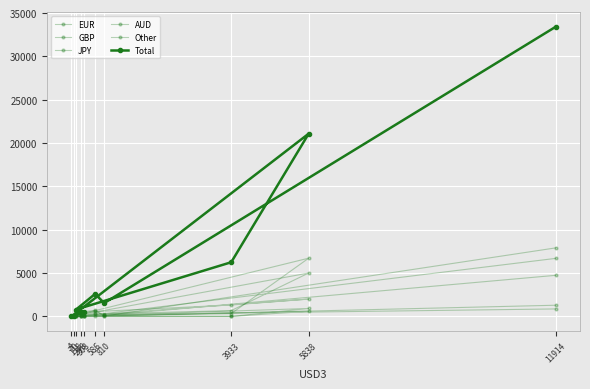

The value of EUR at 11914 is 6698. True or false?

True